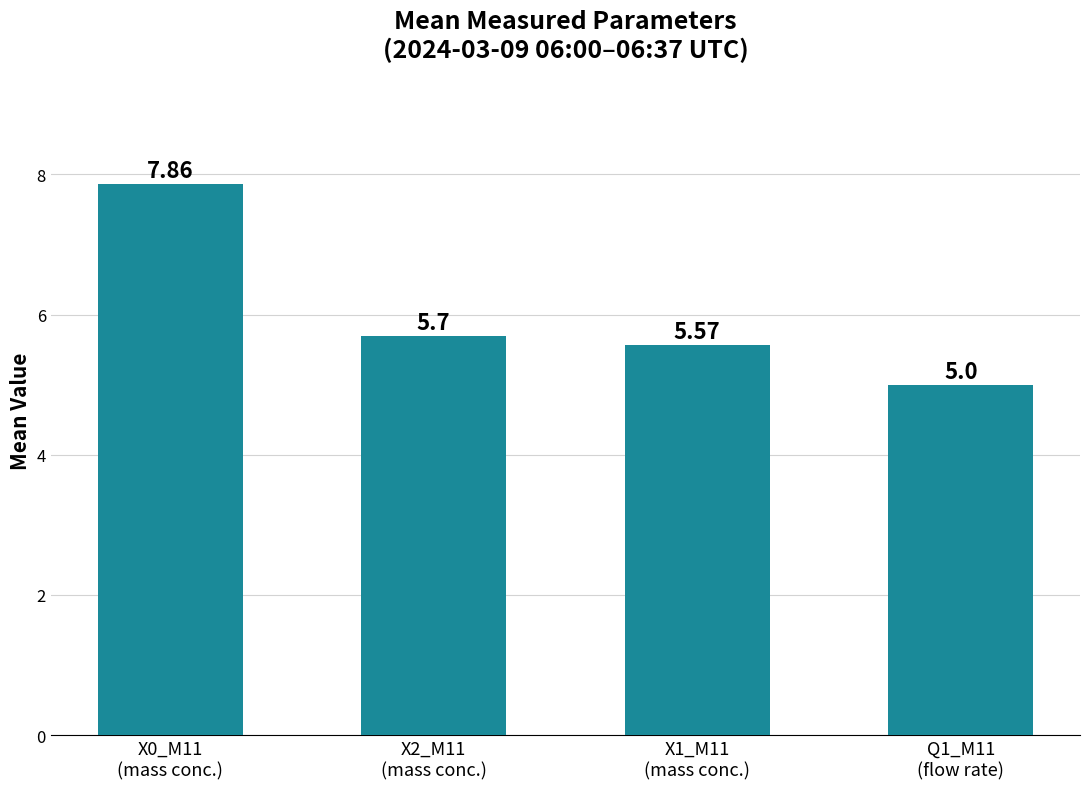

List the labels in order of value, smallest first.

Q1_M11
(flow rate), X1_M11
(mass conc.), X2_M11
(mass conc.), X0_M11
(mass conc.)